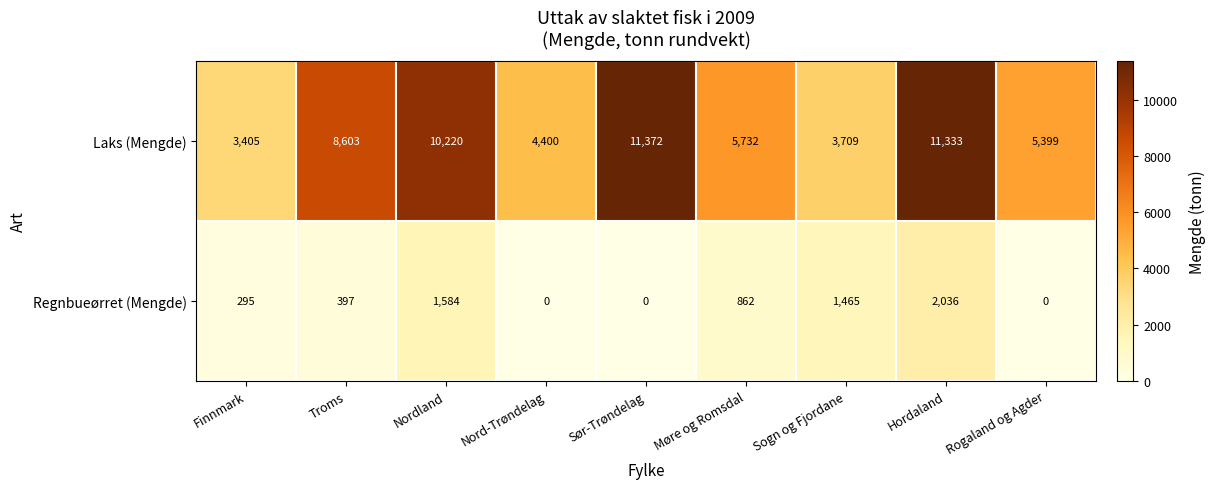

Which series has the largest total across all categories?

Laks (Mengde)